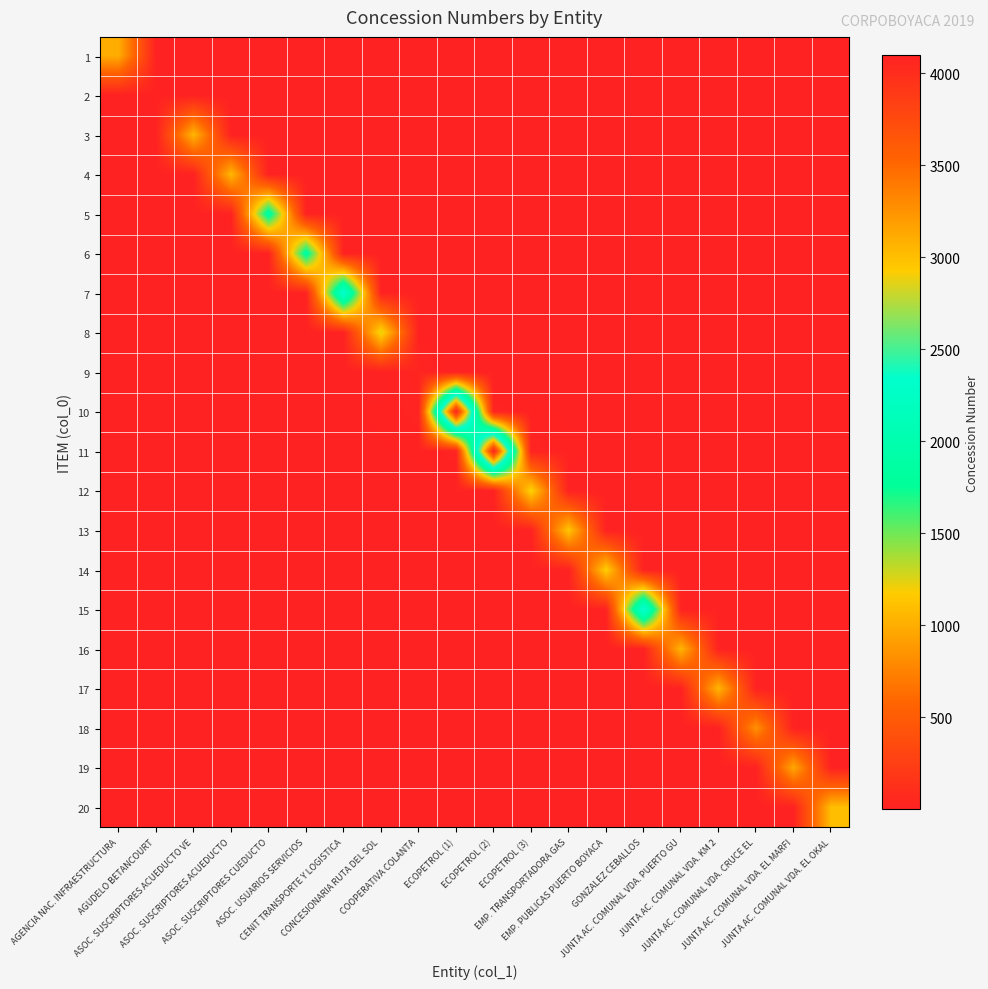

What is the total value across all series at ASOC. USUARIOS SERVICIOS?

1918.2